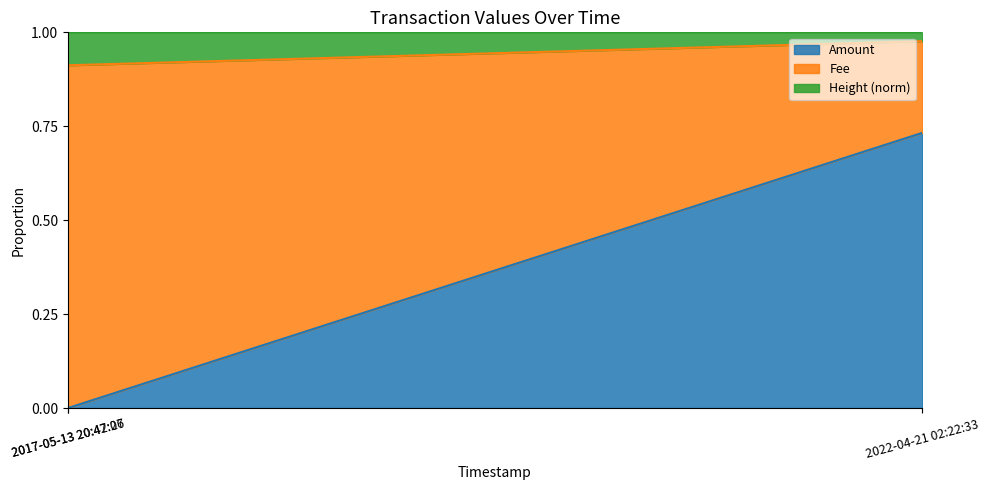

Does the chart have visible grid lines?

No